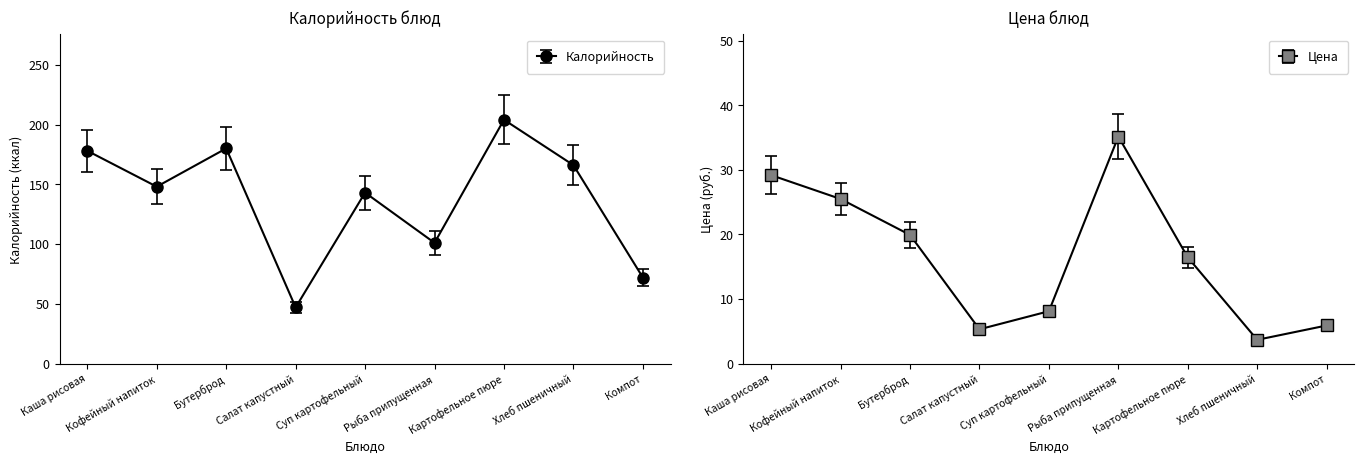

Rank the series at Кофейный напиток from highest to lowest value.

Калорийность, Цена